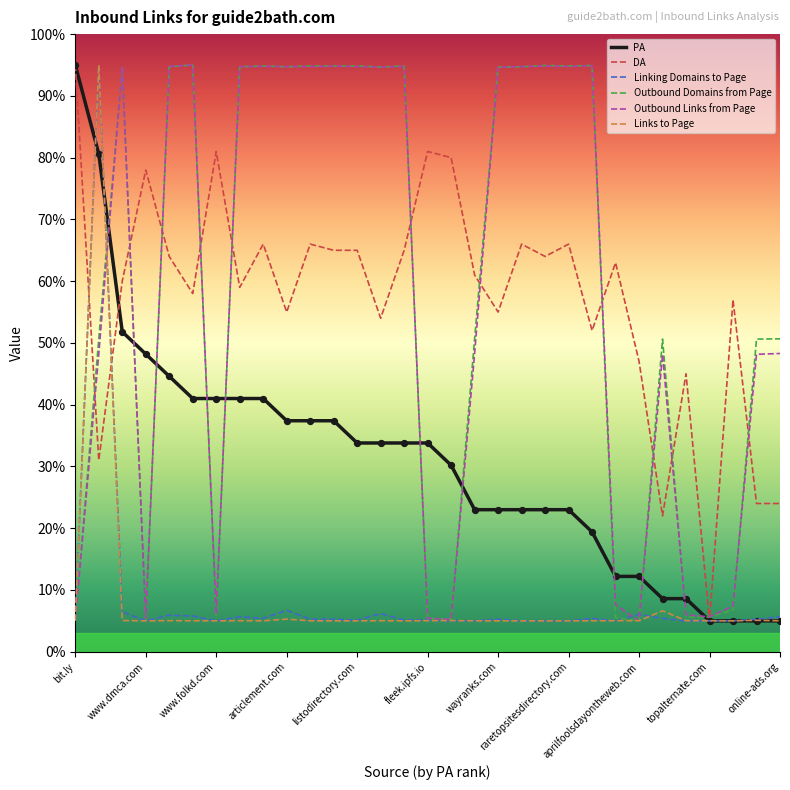

What is the smallest value displayed?

5.0